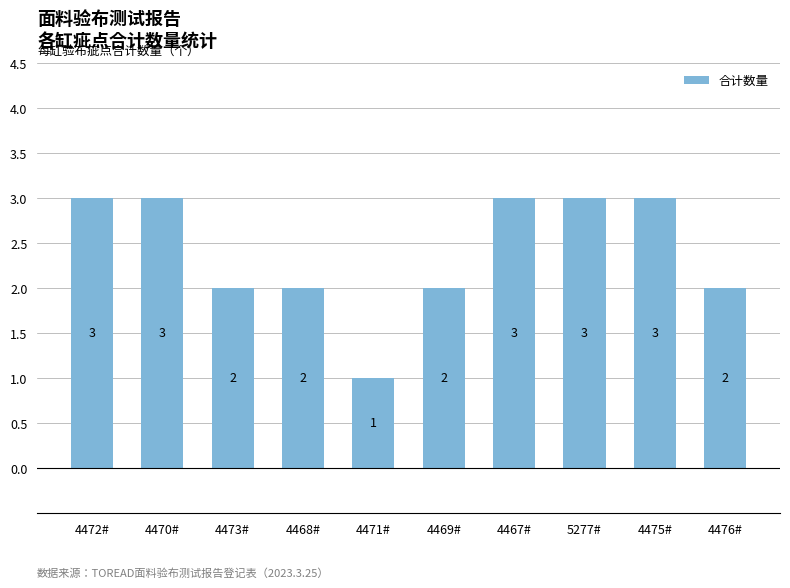

Reading left to right, extract all data points from this chart.

3	3	2	2	1	2	3	3	3	2